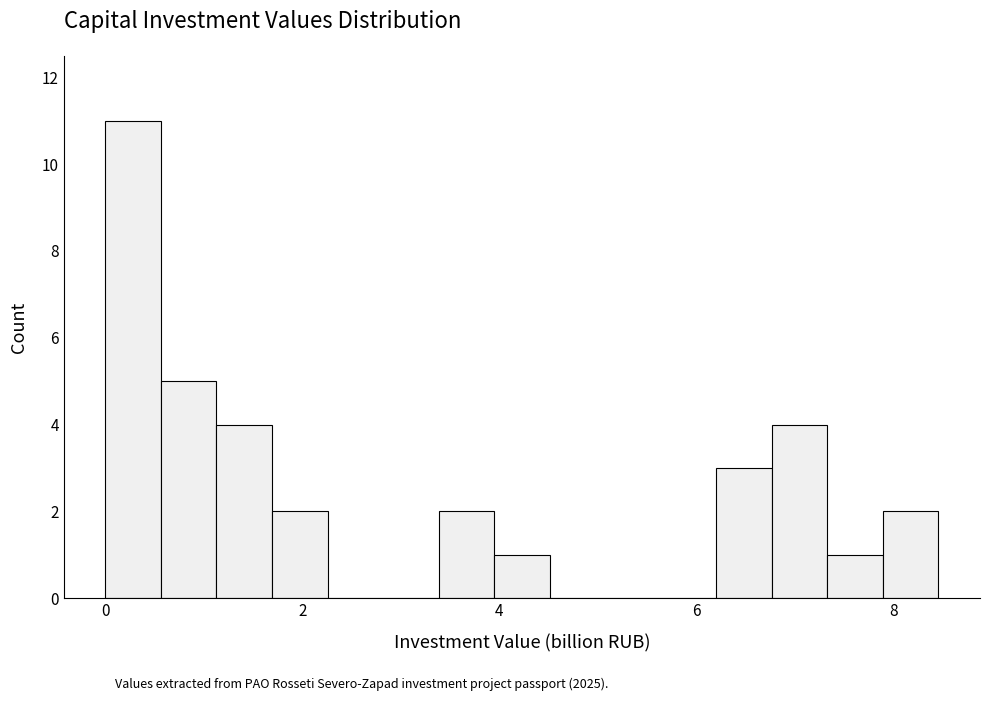

Around what value on the x-axis is the tallest bar? Give the approximate position of its centre, as read against the axis.

0.2